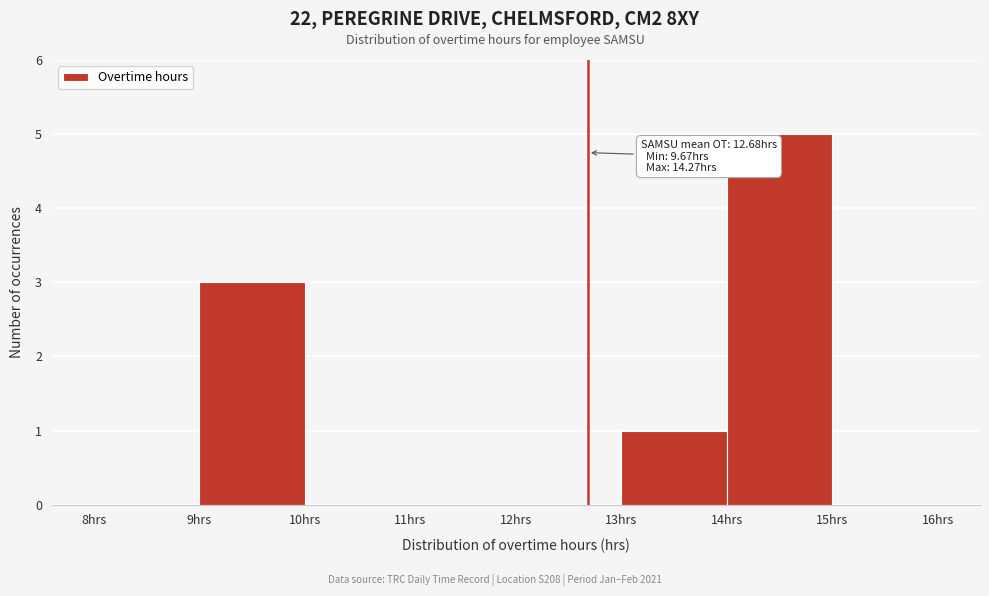

Over which range of the x-axis is the bar tallest?

14 to 15